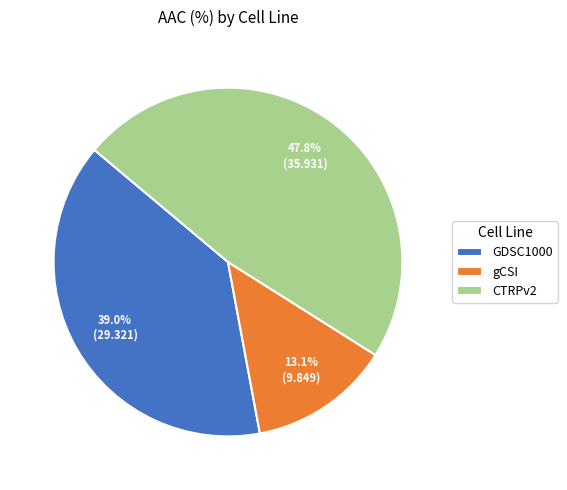

To the nearest percent, what is the difference between the gCSI and GDSC1000 slice percentages?

26%